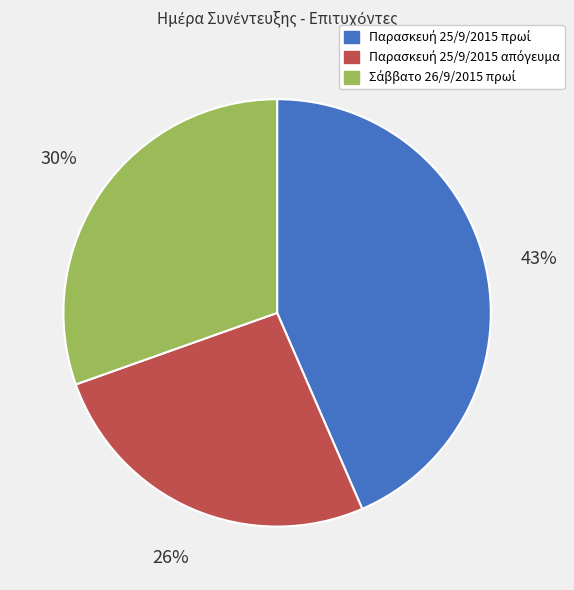

To the nearest percent, what is the average slice percentage?

33%